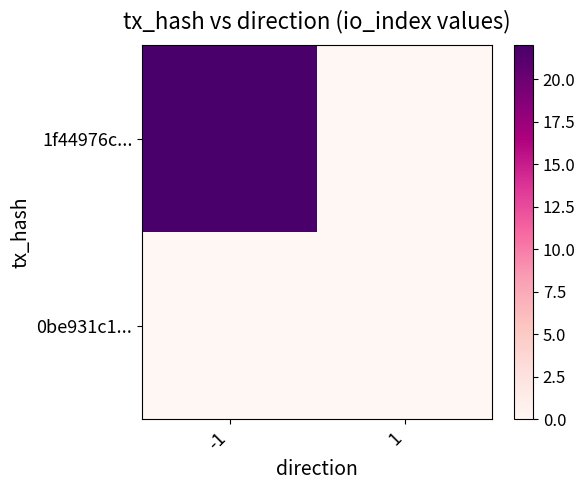

At which category is the sum across all series the highest?

-1